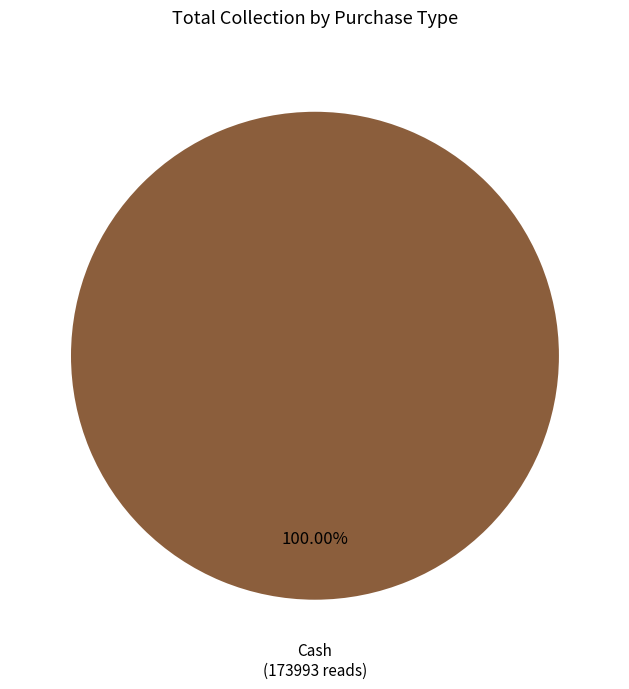

To the nearest percent, what percentage of the pie is Cash?

100%